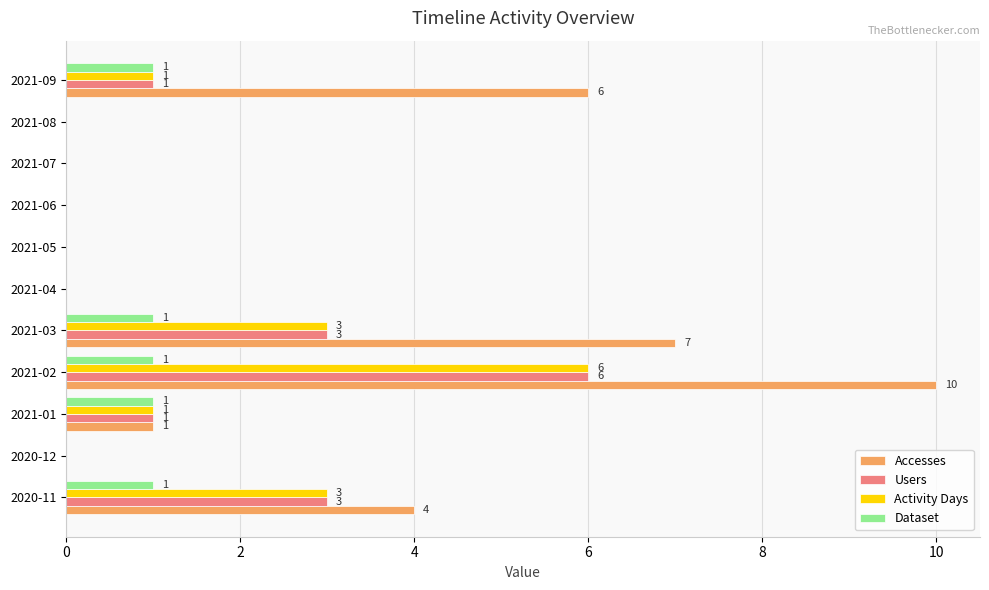

What is the total value across all series at 2021-09?

9